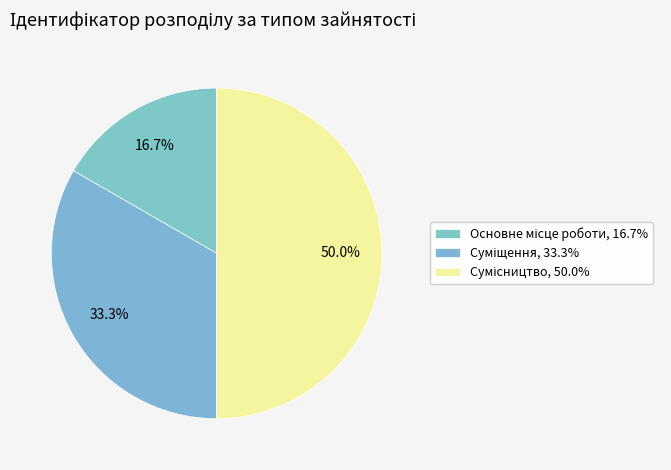

The Основне місце роботи slice represents 11% of the pie. True or false?

False